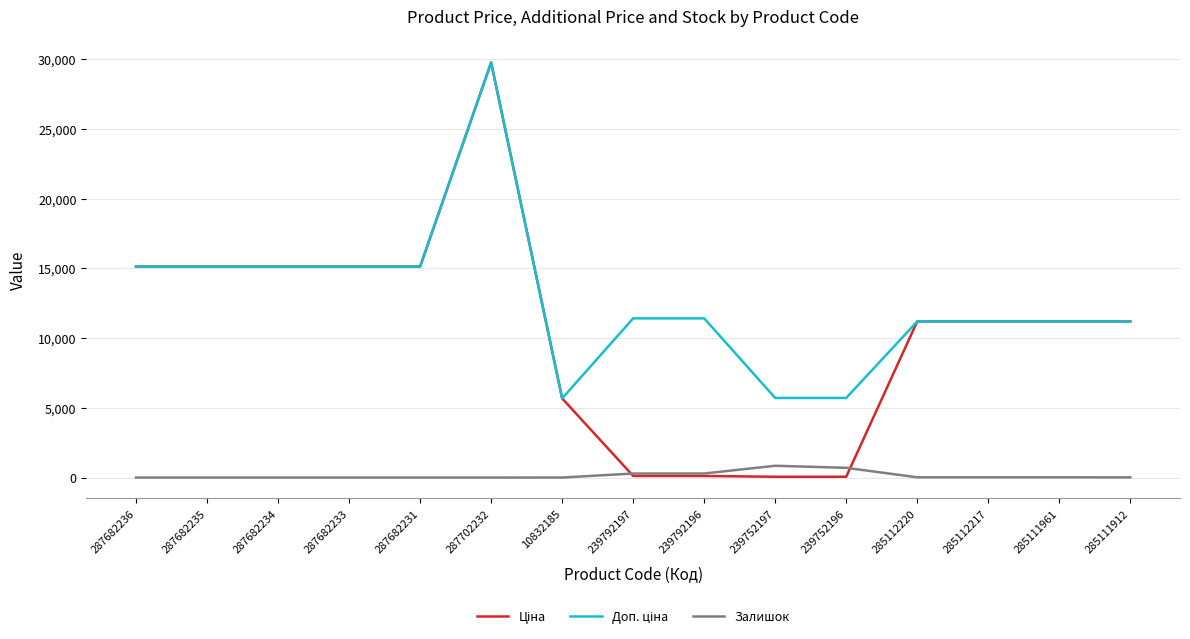

What is the difference between the highest and lowest values at 287682234?

15120.0